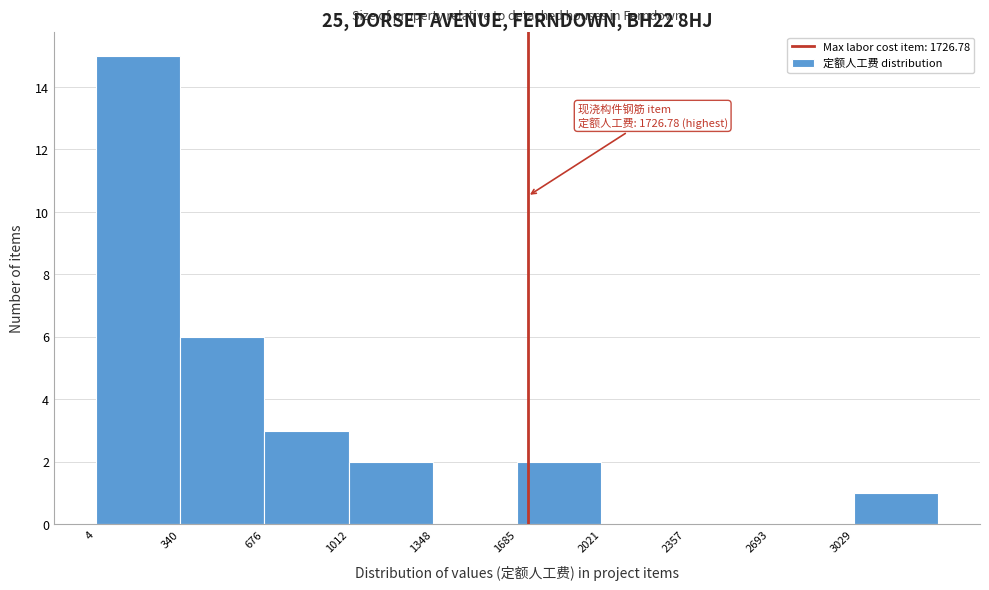

Over which range of the x-axis is the bar tallest?

0 to 350